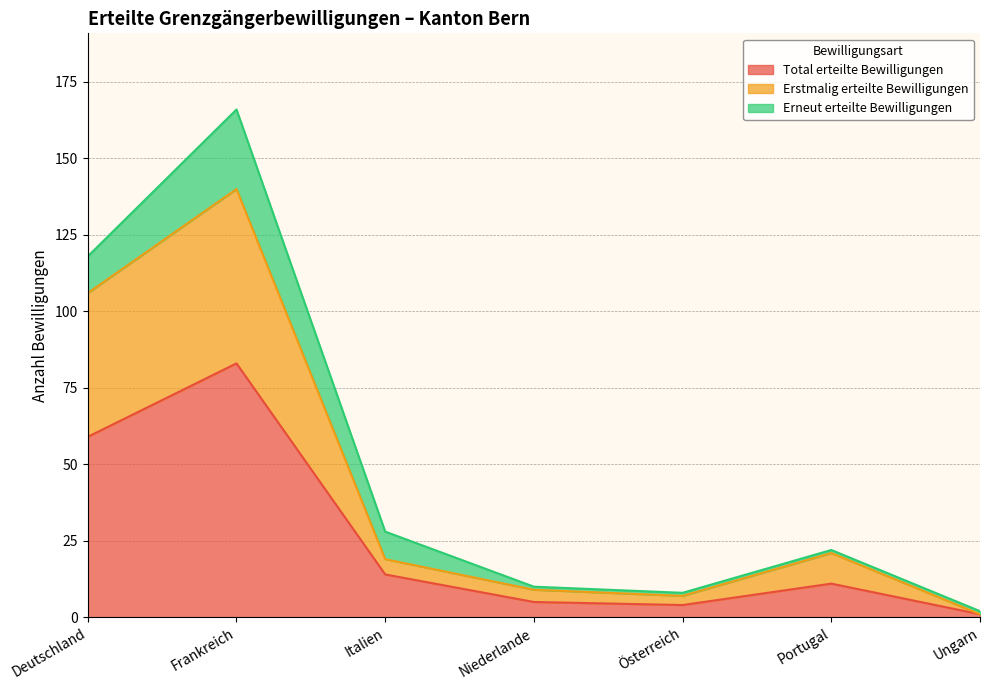

Where is Total erteilte Bewilligungen nearest to the value 42?

Deutschland